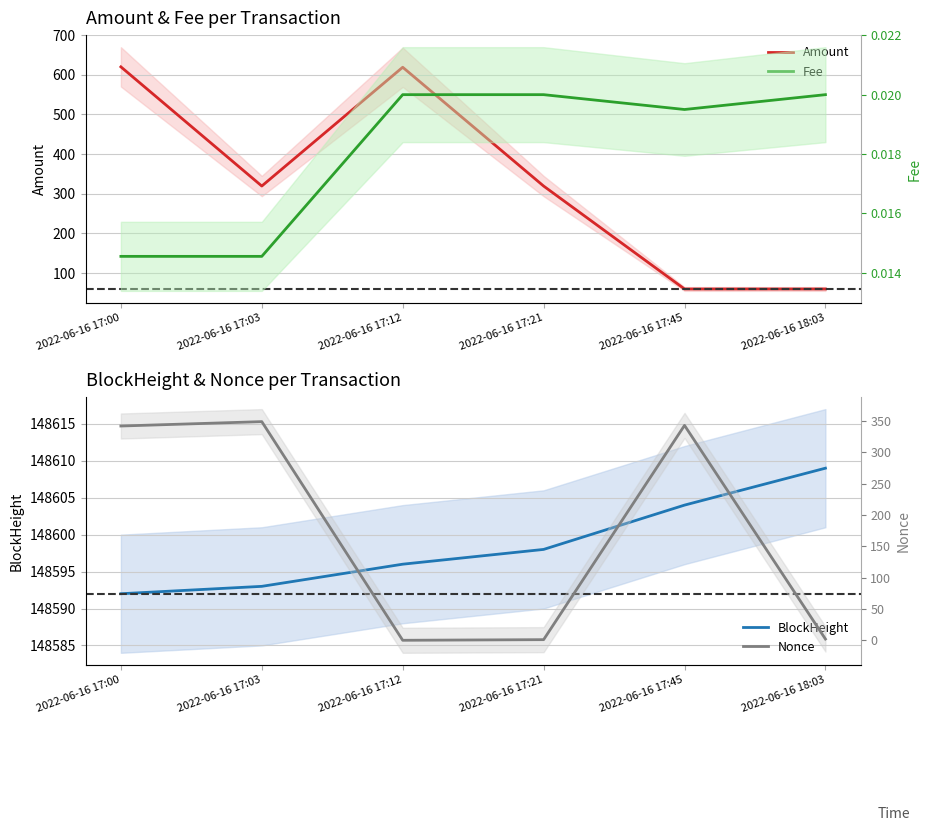

Which series has the largest total across all categories?

BlockHeight